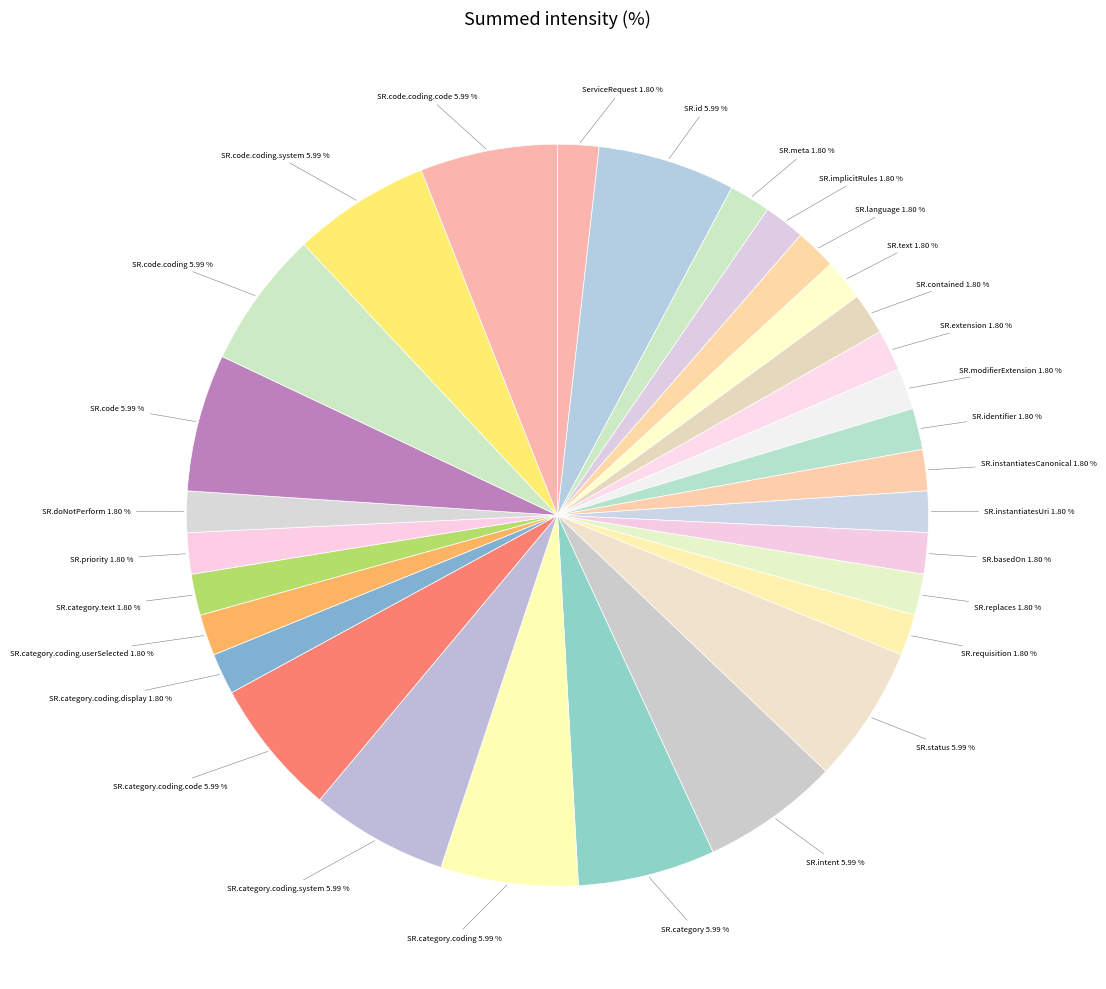

Rank the categories by value from lowest to highest.

ServiceRequest, ServiceRequest.meta, ServiceRequest.implicitRules, ServiceRequest.language, ServiceRequest.text, ServiceRequest.contained, ServiceRequest.extension, ServiceRequest.modifierExtension, ServiceRequest.identifier, ServiceRequest.instantiatesCanonical, ServiceRequest.instantiatesUri, ServiceRequest.basedOn, ServiceRequest.replaces, ServiceRequest.requisition, ServiceRequest.category.coding.display, ServiceRequest.category.coding.userSelected, ServiceRequest.category.text, ServiceRequest.priority, ServiceRequest.doNotPerform, ServiceRequest.id, ServiceRequest.status, ServiceRequest.intent, ServiceRequest.category, ServiceRequest.category.coding, ServiceRequest.category.coding.system, ServiceRequest.category.coding.code, ServiceRequest.code, ServiceRequest.code.coding, ServiceRequest.code.coding.system, ServiceRequest.code.coding.code